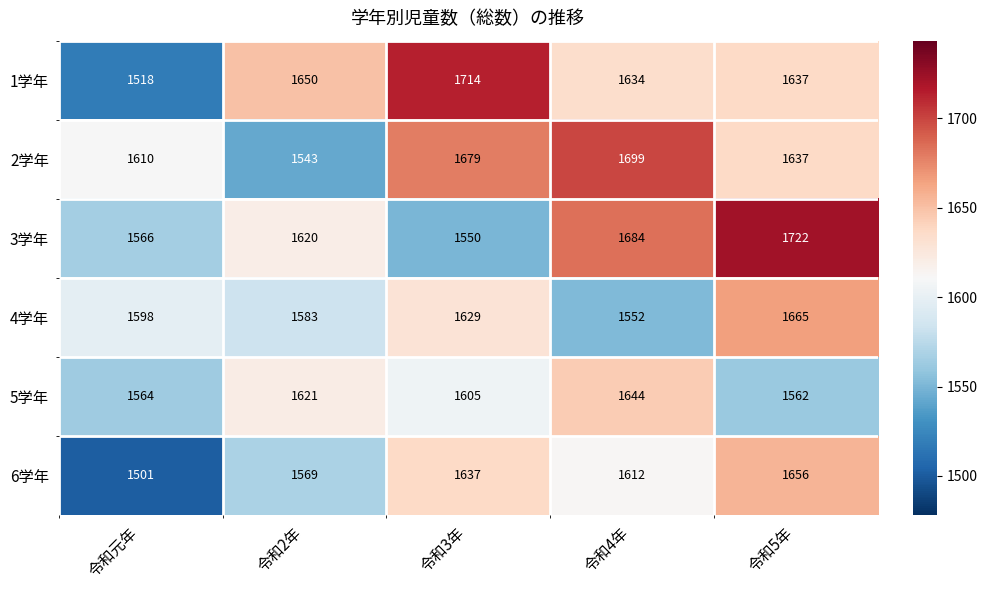

What is the difference between the 1学年 values at 令和元年 and 令和4年?

116